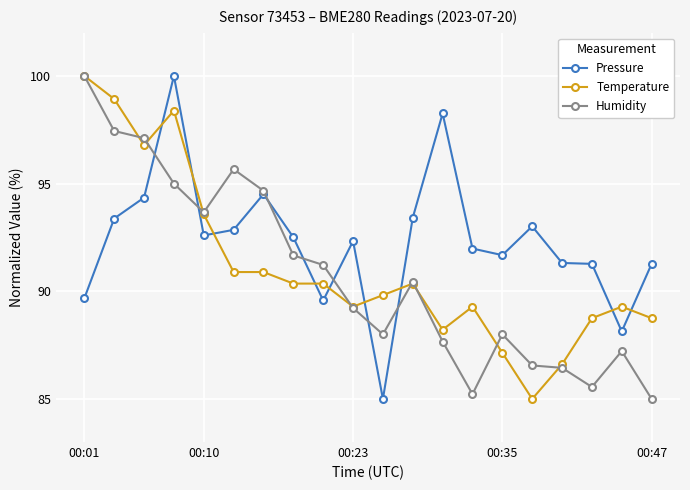

True or false: Humidity has more than 1 points higher than both neighbors.

True